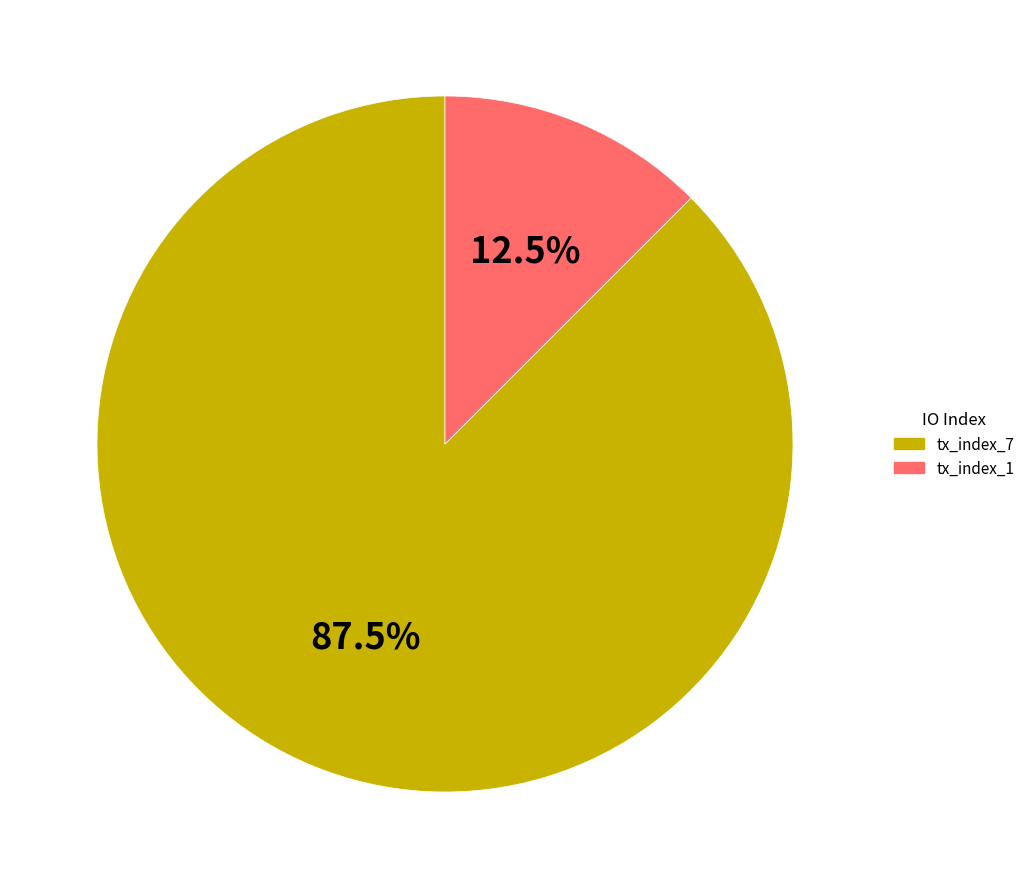

Which slice is the smallest?

tx_index_1